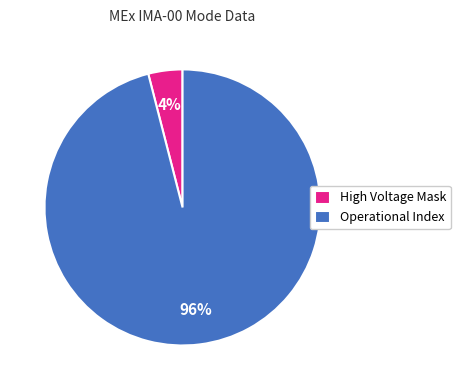

Count the number of slices in the pie.

2